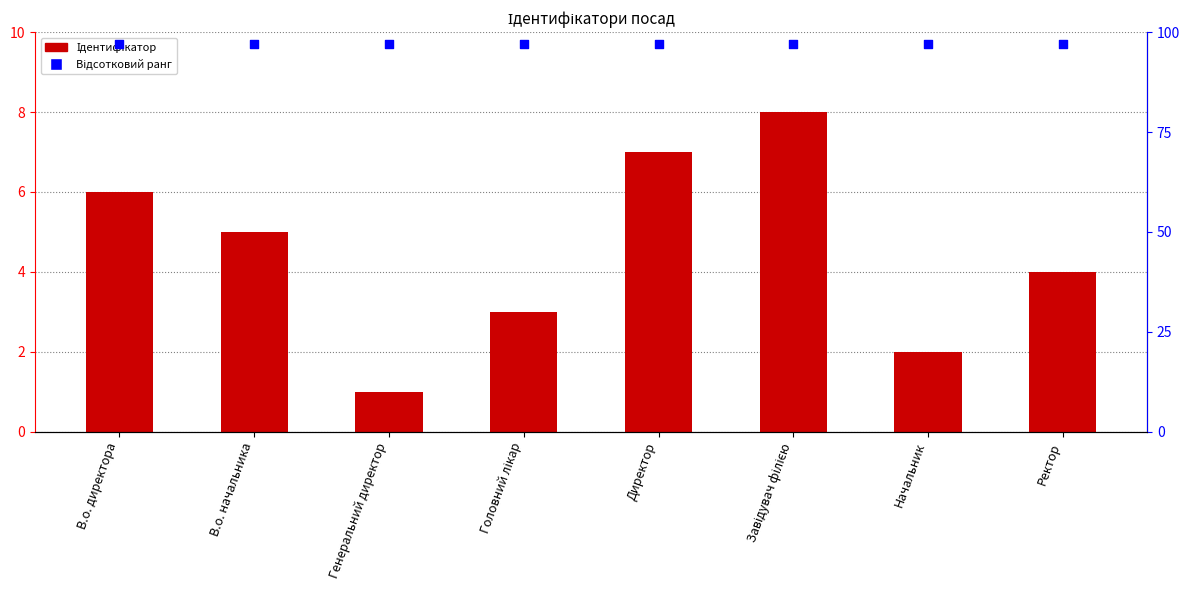

Which series contains the lowest Y value?

Ідентифікатор